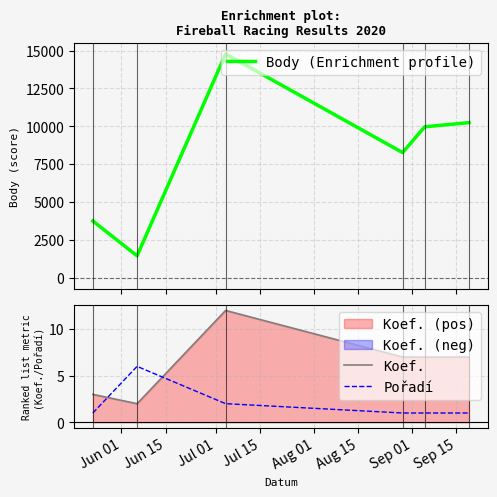

Which series ends up on top after the final intersection of Pořadí and Koef.?

Koef.